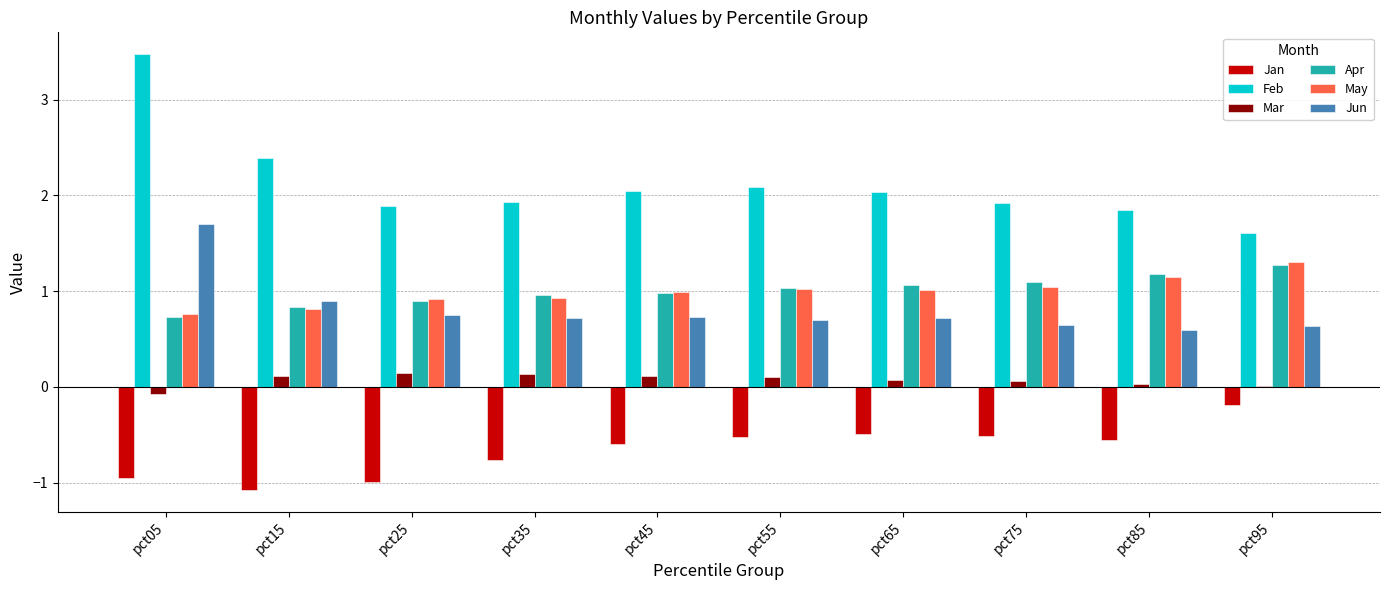

Is the value of Jan at pct55 greater than the value of Apr at pct75?

No